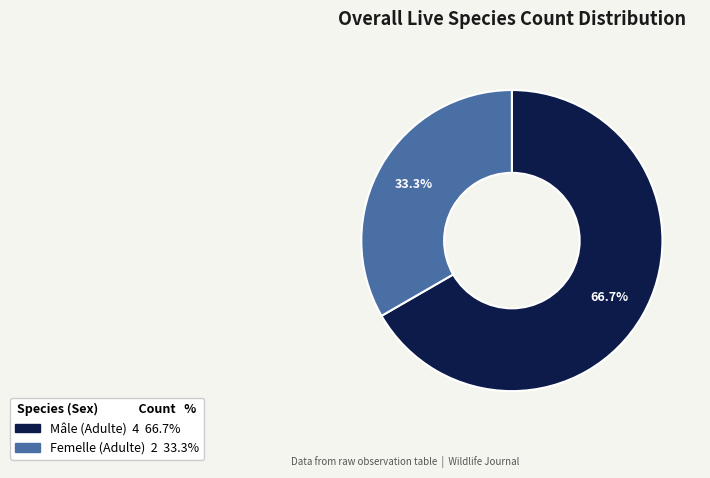

Which has a higher value, Femelle (Adulte) or Mâle (Adulte)?

Mâle (Adulte)